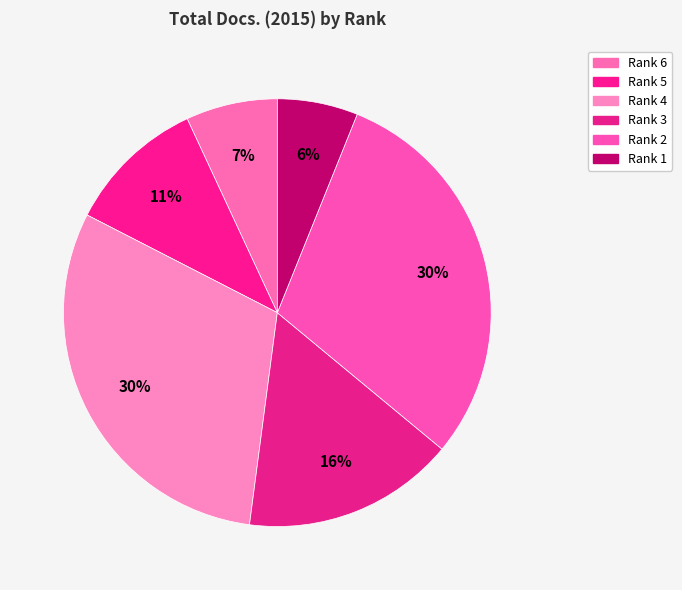

To the nearest percent, what is the average slice percentage?

17%